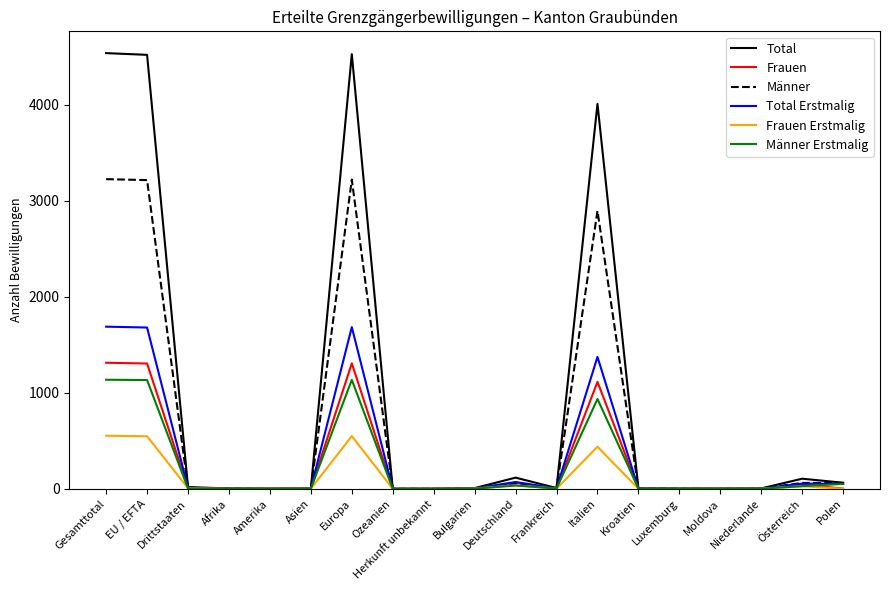

Which series has the widest spread of values?

Total